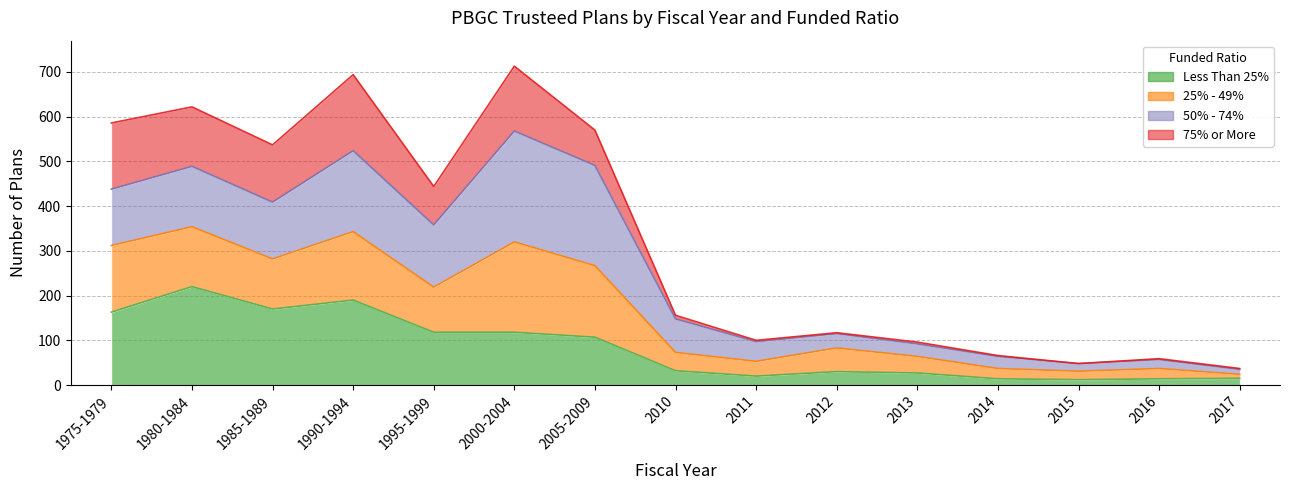

What is the minimum value for Less Than 25%?

12